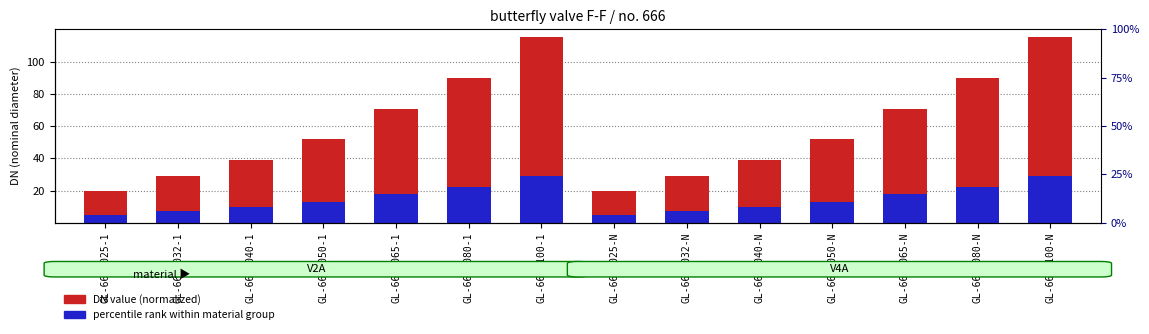

Which series has the largest total across all categories?

DN value (normalized)